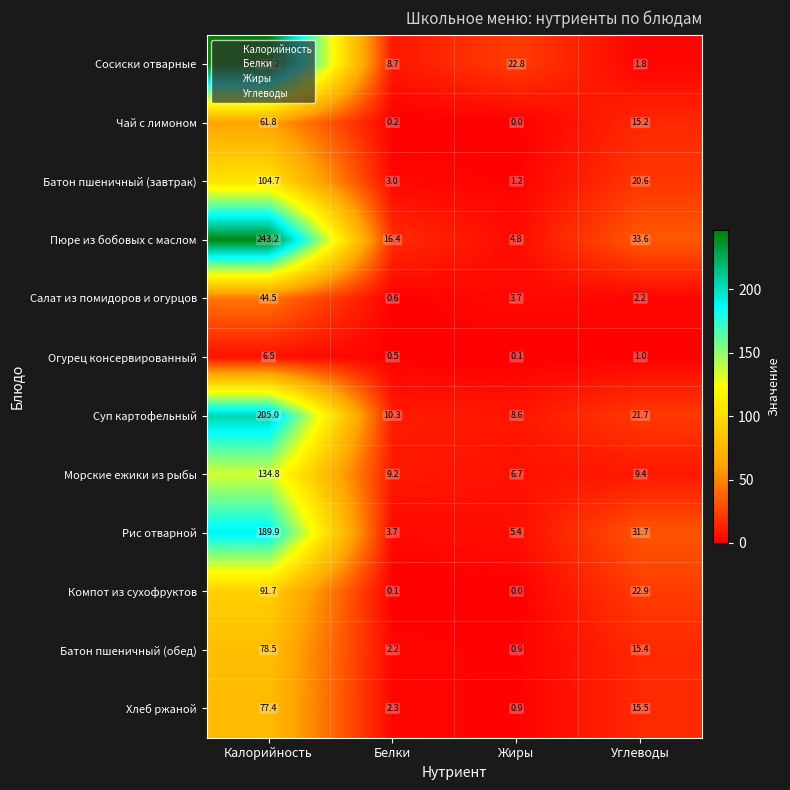

What is the approximate value of Батон пшеничный (завтрак) at Жиры?

1.2